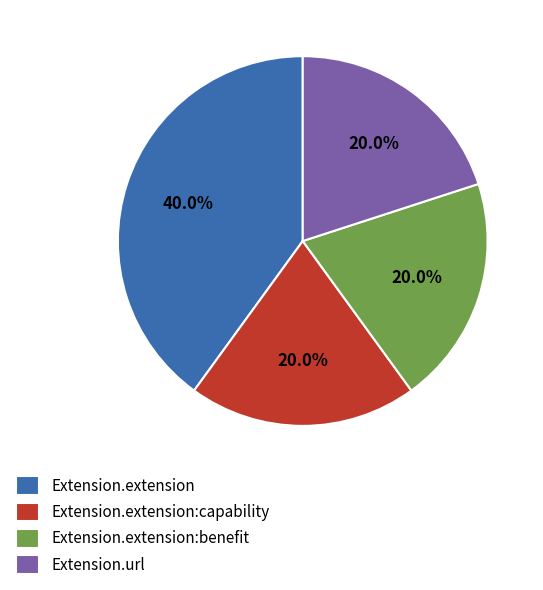

How many segments does this pie chart have?

4